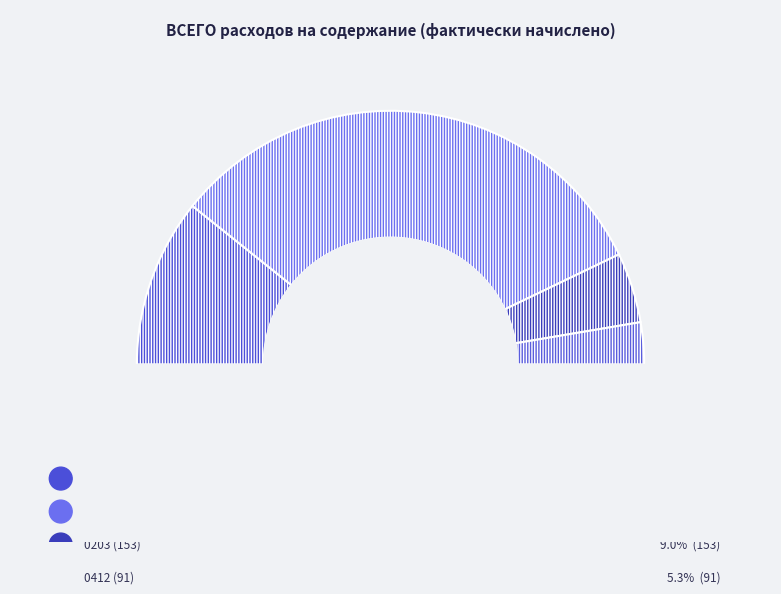

To the nearest percent, what portion does 0113 (1097) represent?

64%